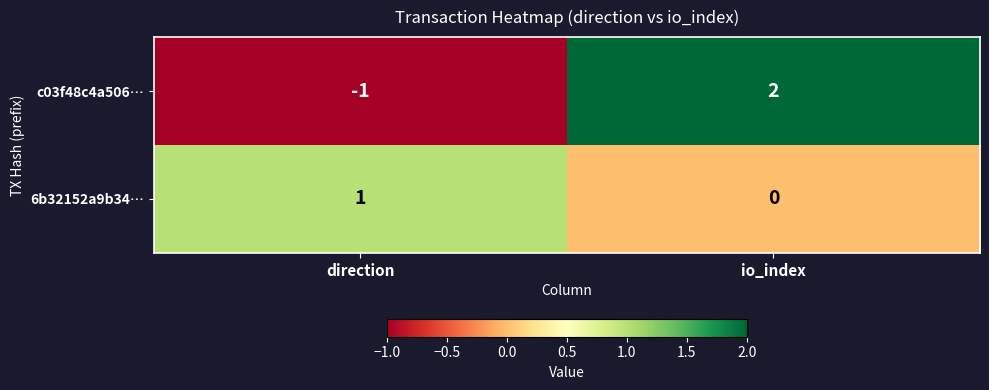

At which category is the sum across all series the highest?

io_index